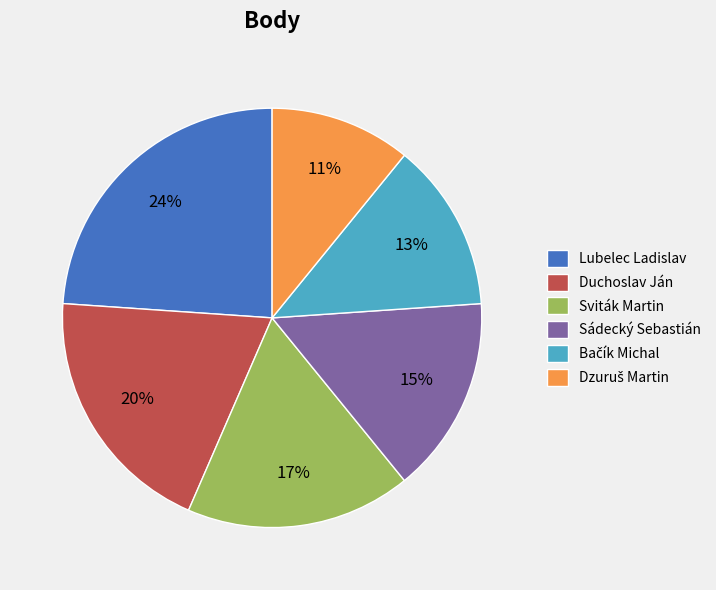

Do Sádecký Sebastián and Sviták Martin together represent more than half of the pie?

No